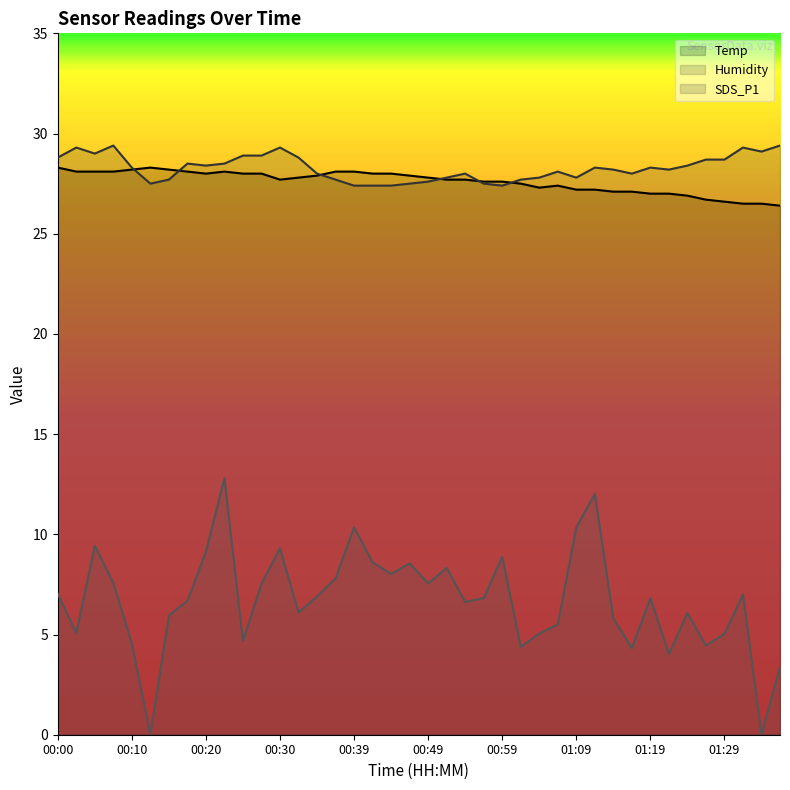

Which series has the largest total across all categories?

Humidity